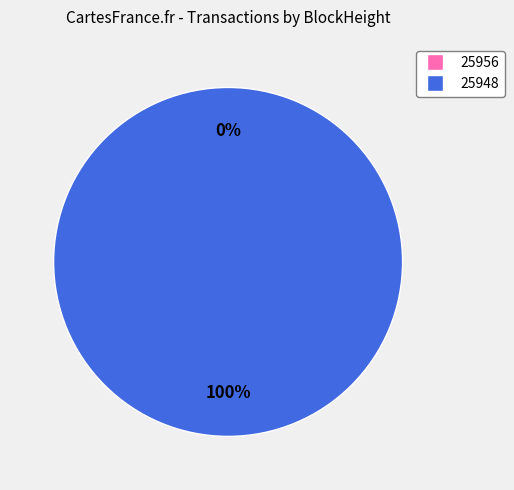

True or false: 25948 accounts for 99% of the total.

False